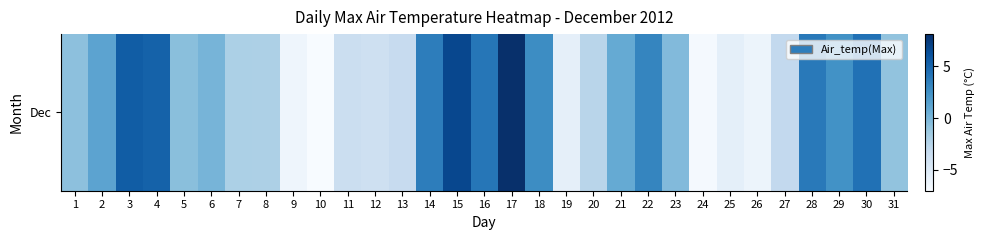

Reading left to right, list all the values displayed in this chart.

-0.7	1.2	5.5	5.2	-0.6	0.1	-2.0	-2.1	-6.3	-7.0	-3.6	-3.9	-3.3	3.6	6.7	4.0	8.1	2.7	-5.7	-2.6	0.8	3.1	-0.3	-6.8	-5.6	-6.2	-3.1	3.8	2.4	4.3	-0.9